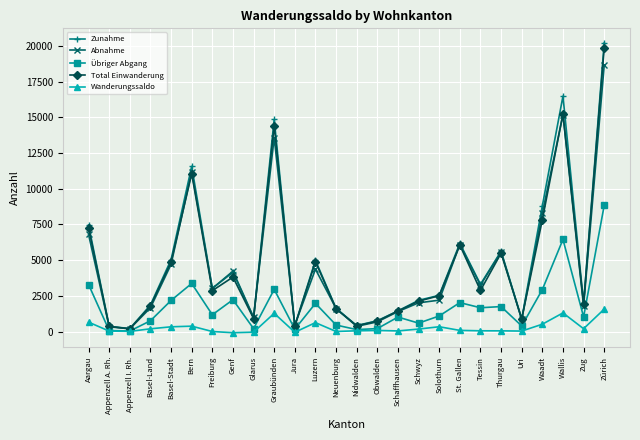

Between Graubünden and Solothurn, which series saw the biggest shift?

Zunahme